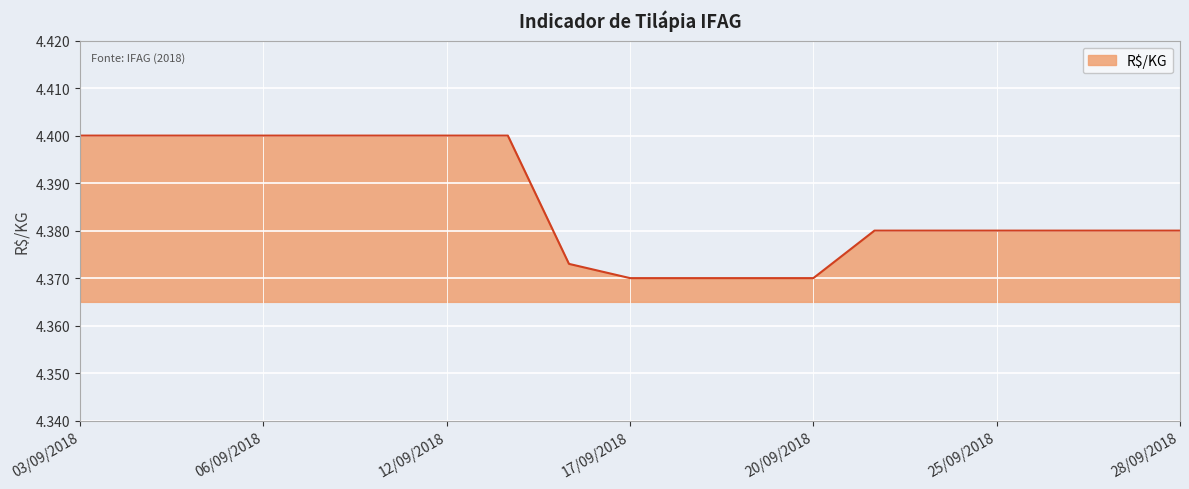

List the labels in order of value, largest first.

03/09/2018, 04/09/2018, 05/09/2018, 06/09/2018, 10/09/2018, 11/09/2018, 12/09/2018, 13/09/2018, 21/09/2018, 24/09/2018, 25/09/2018, 26/09/2018, 27/09/2018, 28/09/2018, 14/09/2018, 17/09/2018, 18/09/2018, 19/09/2018, 20/09/2018